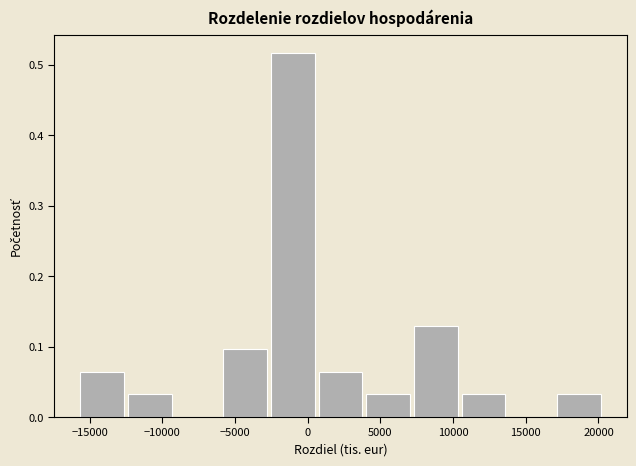

Reading left to right, transcribe this chart: for each bar, give the range it covers on the x-axis and its height. Neither the bar edges nor the heights are printed on the chart, so give them approximately, as read against the axes.

-16000 to -12500: 0.06
-12500 to -9000: 0.03
-9000 to -6000: 0
-6000 to -2500: 0.10
-2500 to 500: 0.52
500 to 4000: 0.06
4000 to 7000: 0.03
7000 to 10500: 0.13
10500 to 13500: 0.03
13500 to 17000: 0
17000 to 20500: 0.03